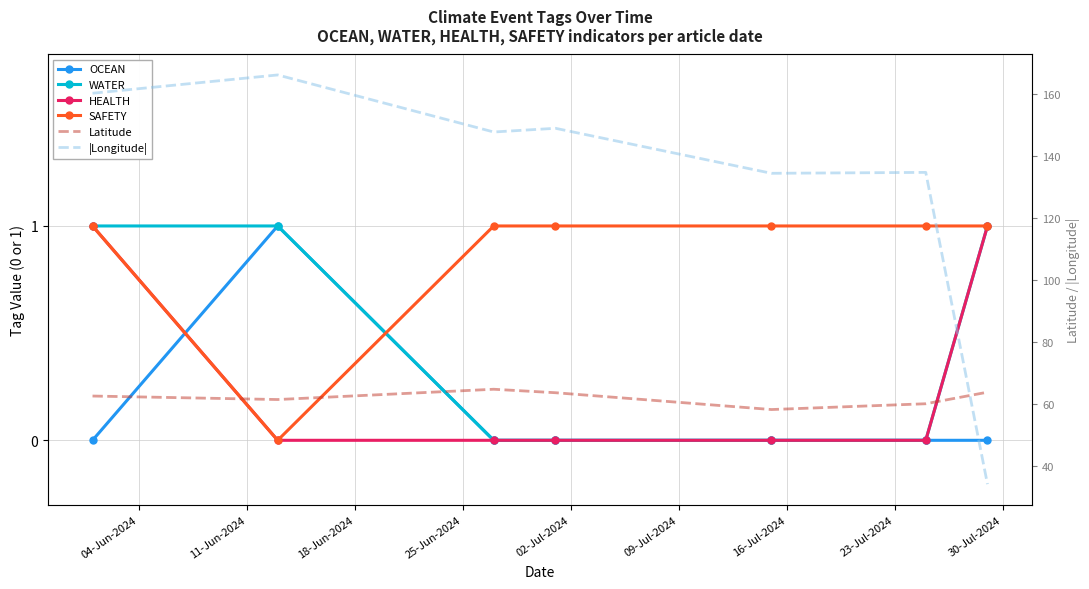

True or false: OCEAN and Latitude intersect in this chart.

False